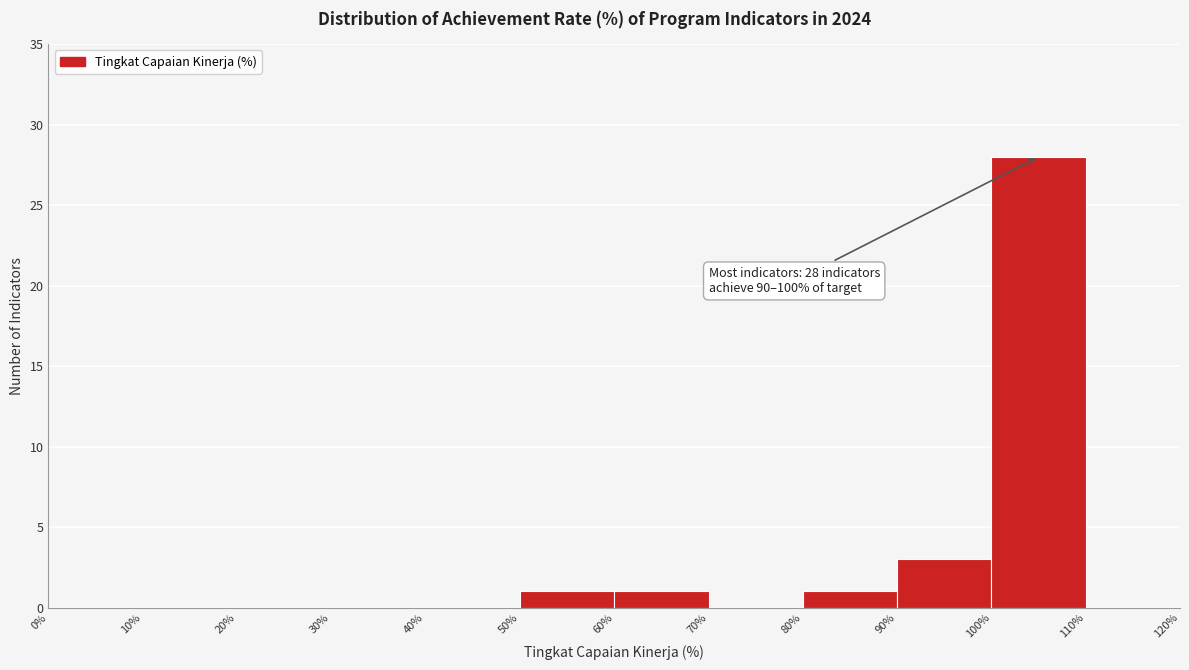

Which range on the x-axis has the tallest bar?

100% to 110%